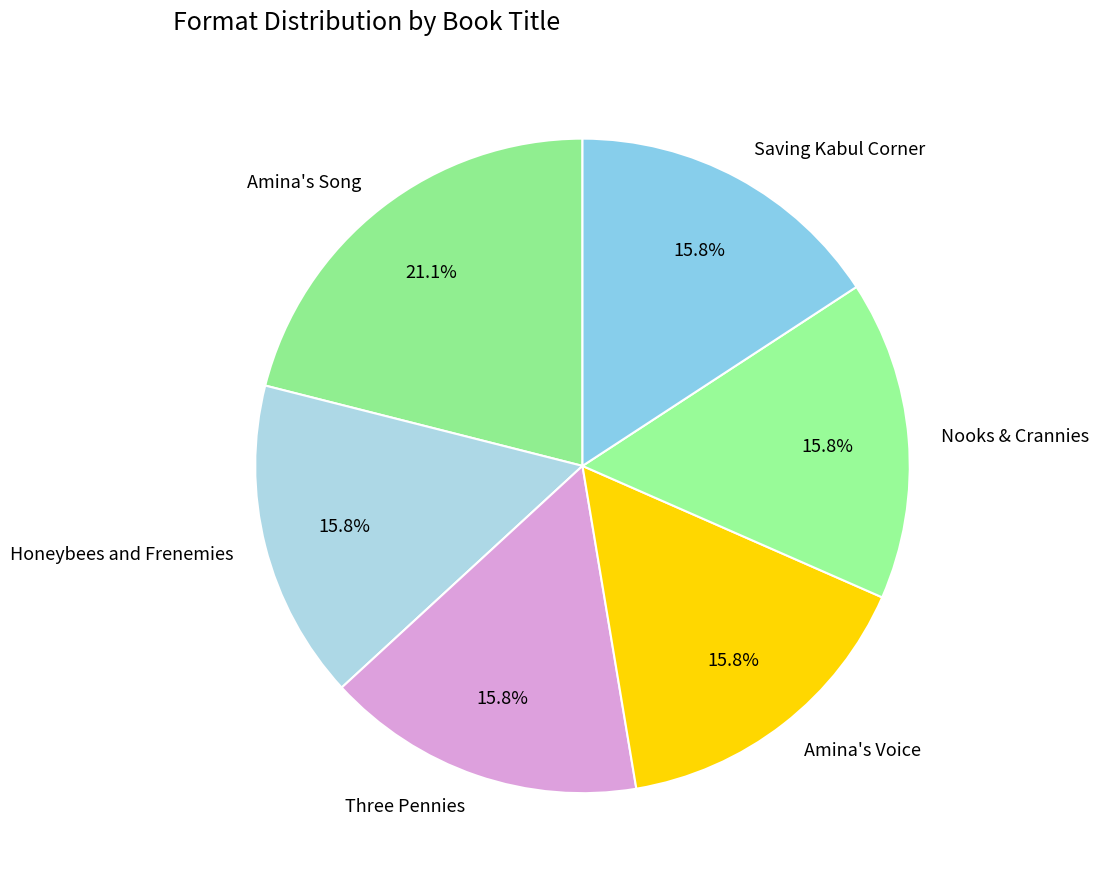

What percentage is the Nooks & Crannies slice, to the nearest percent?

16%